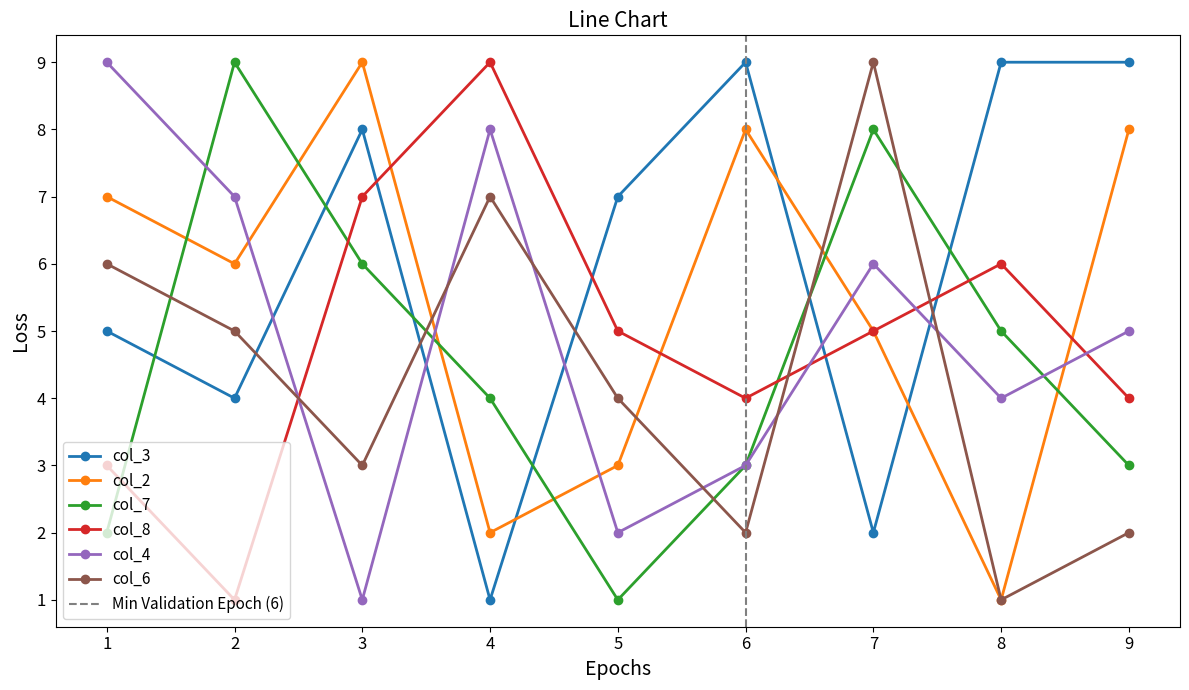

What is the lowest value of the col_8 series?

1